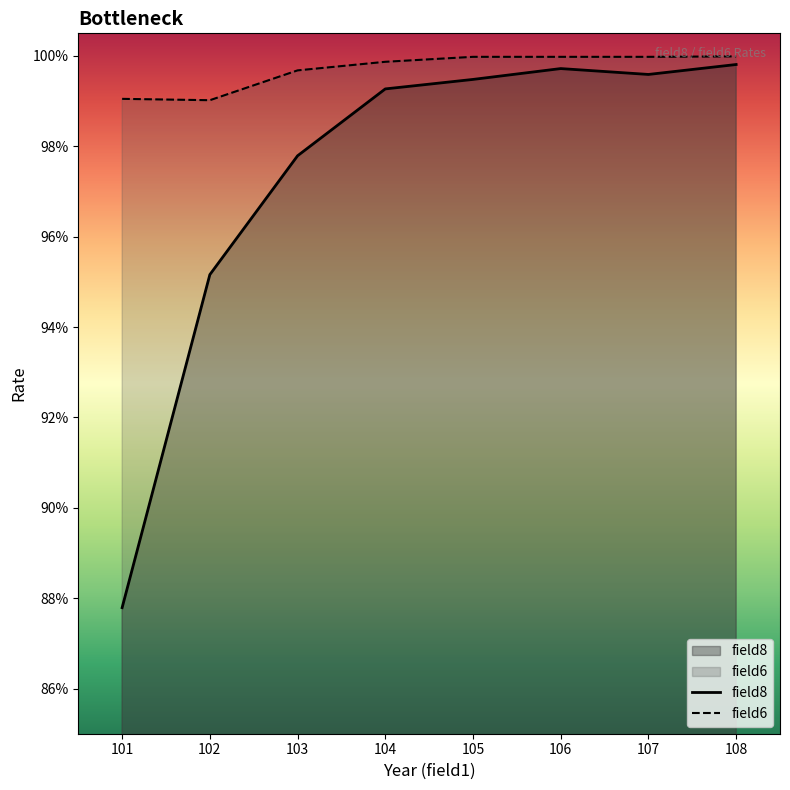

What is the difference between the field8 values at 101 and 103?

0.1